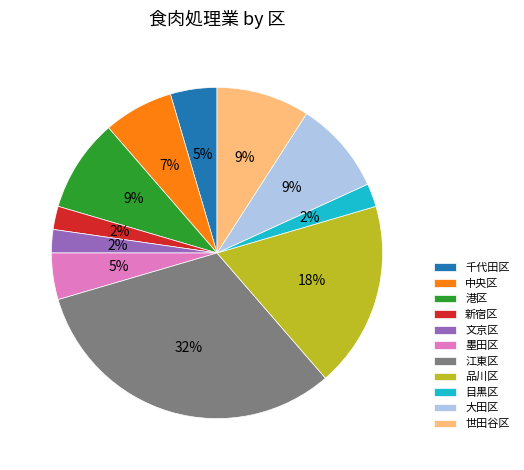

The 港区 slice represents 9% of the pie. True or false?

True